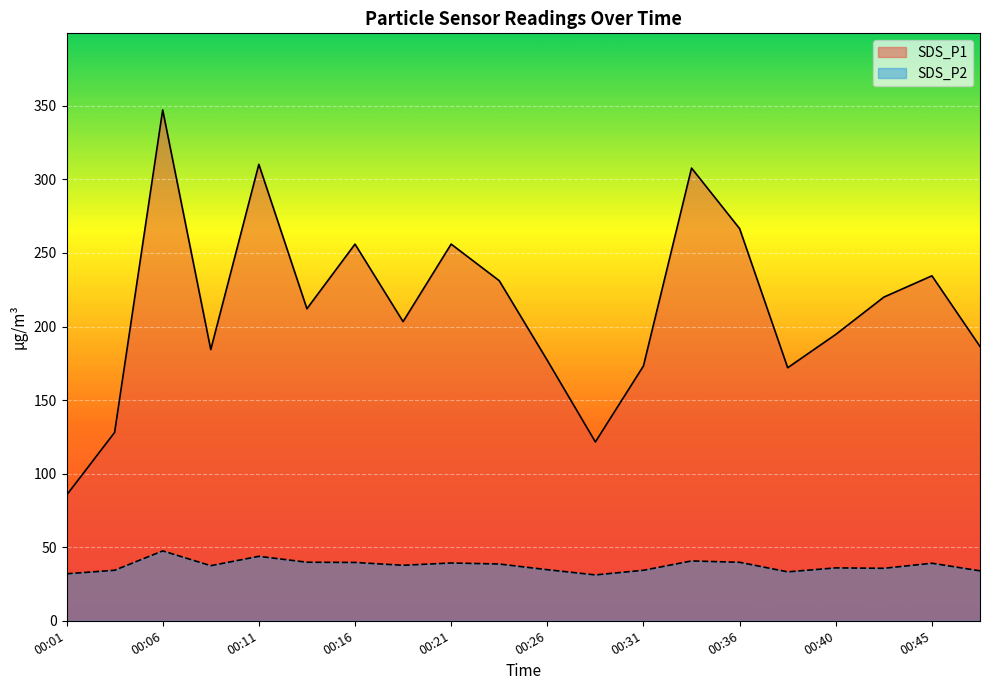

Where is the first local minimum for SDS_P1?

00:09